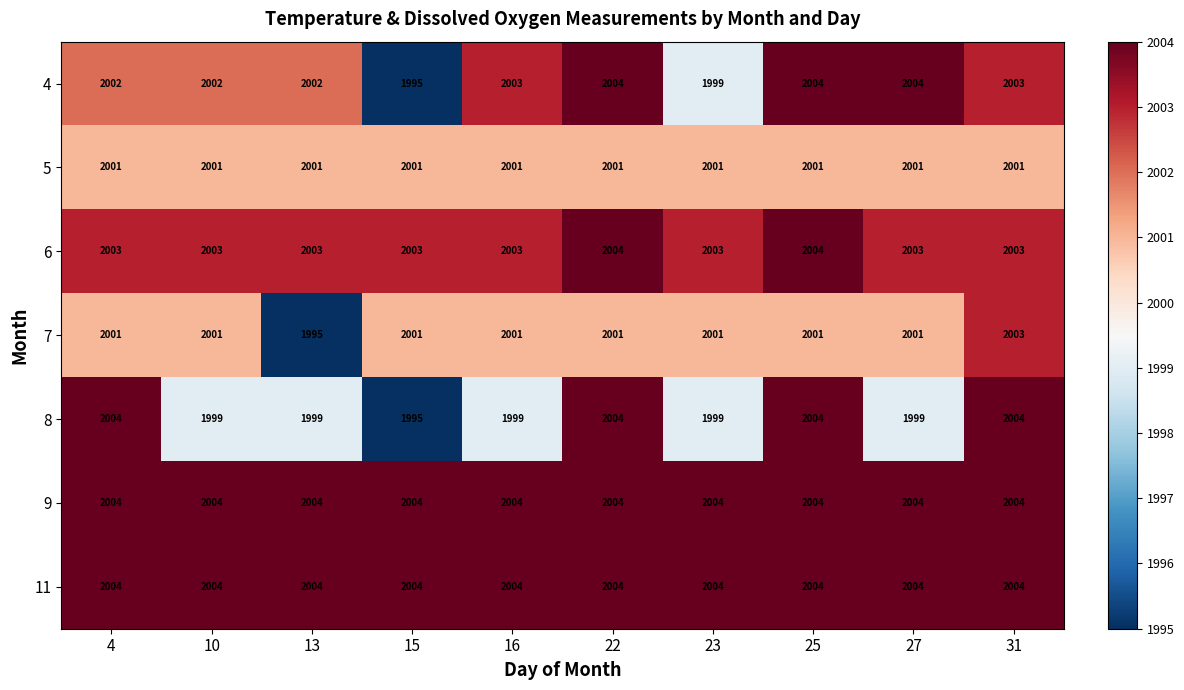

Which series changed the most between 13 and 23?

7